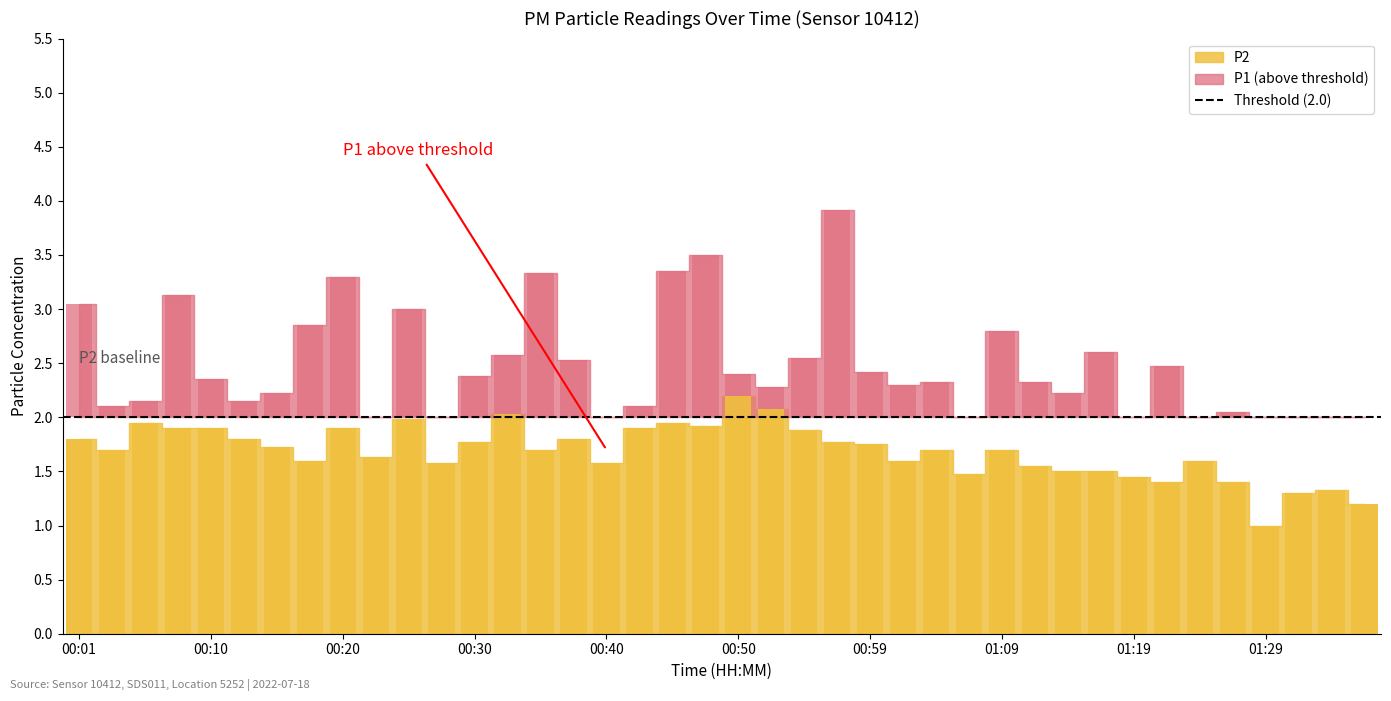

What position from the right is 00:42?

23